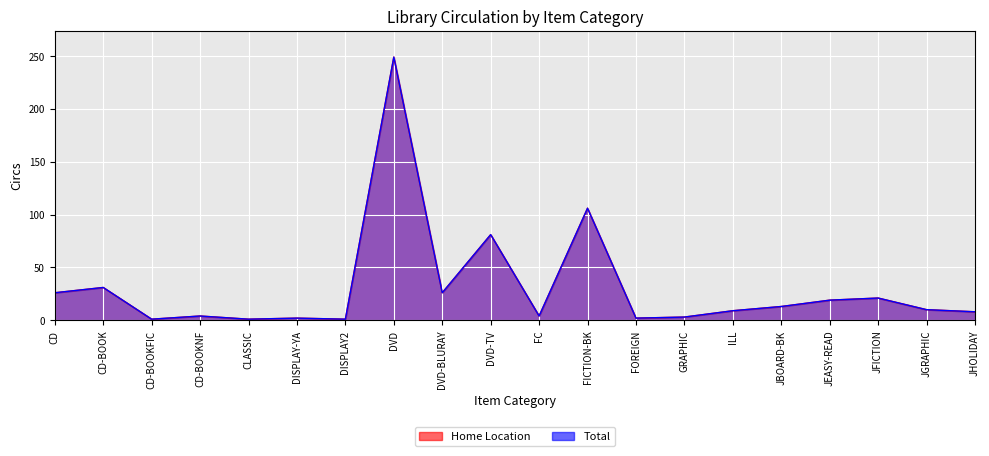

Which series has the largest range (max minus min)?

Home Location